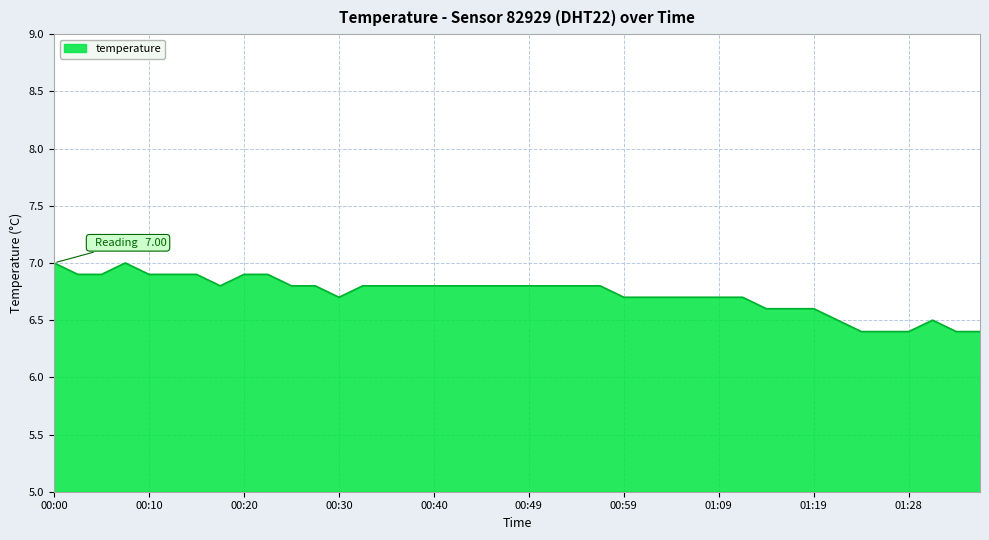

What is the difference between the maximum and second lowest values?

0.6